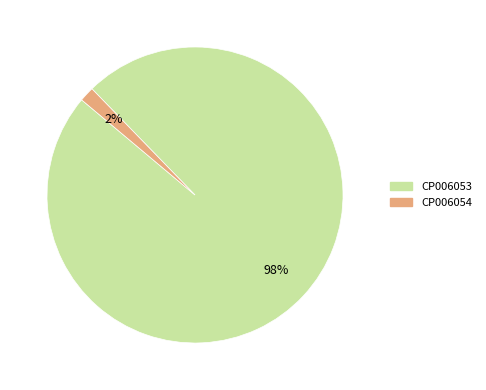

How many segments does this pie chart have?

2